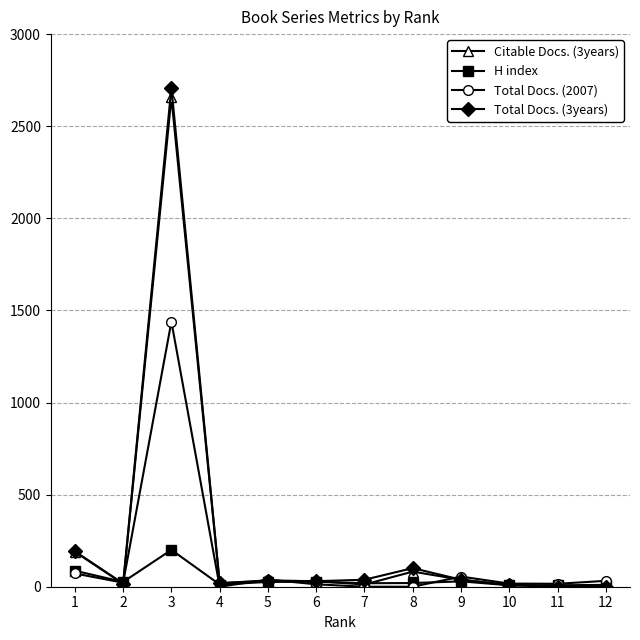

At which category is the sum across all series the highest?

3